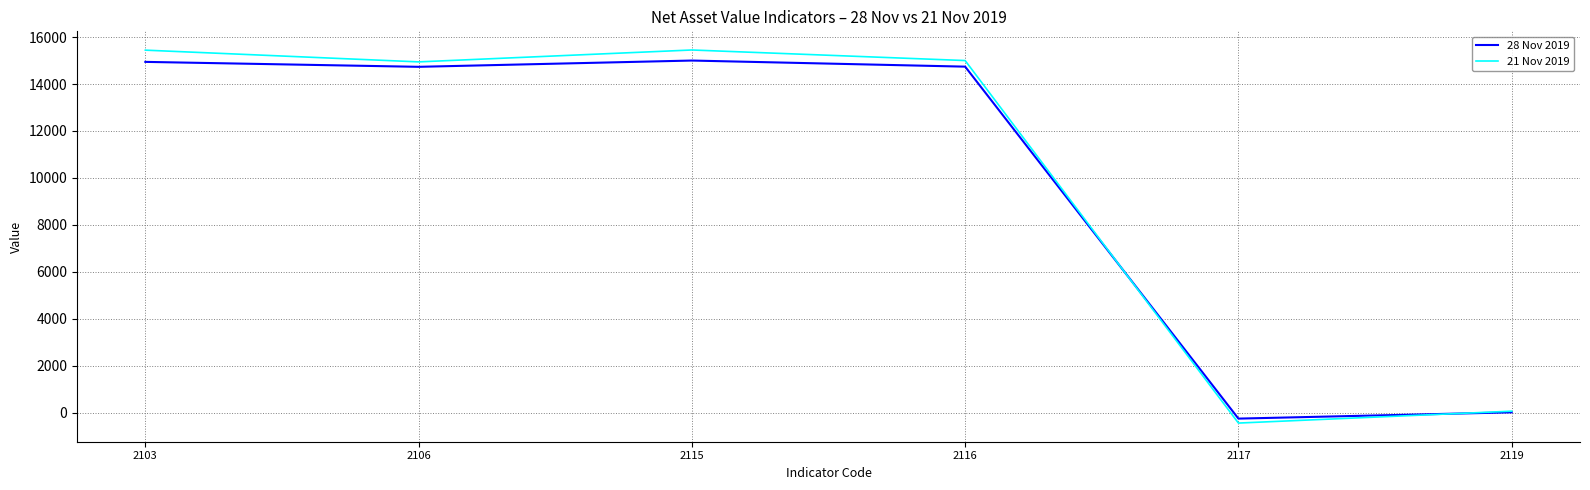

What is the difference between the maximum and minimum values in the 21 Nov 2019 series?

15900.0